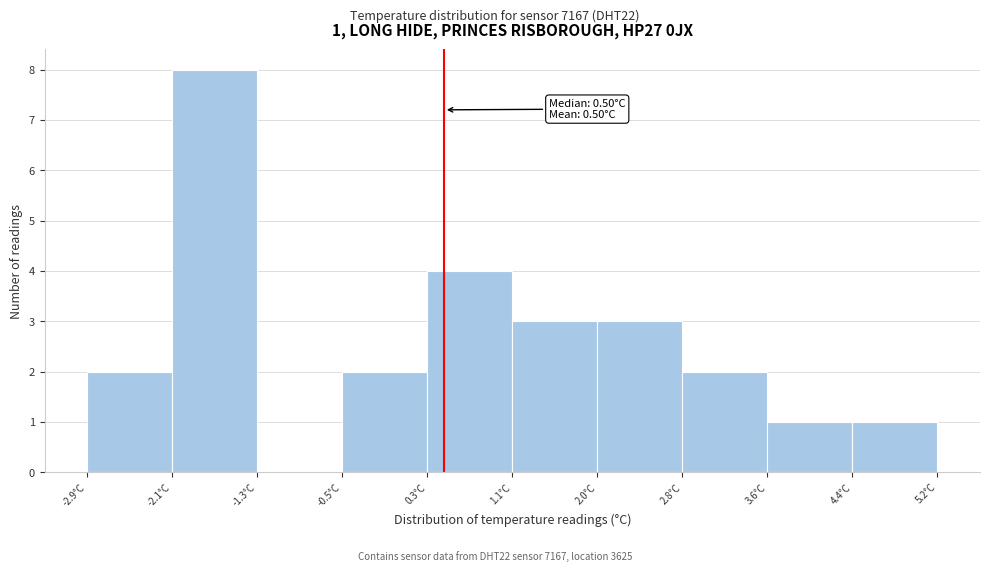

Over which range of the x-axis is the bar tallest?

-2.09 to -1.28